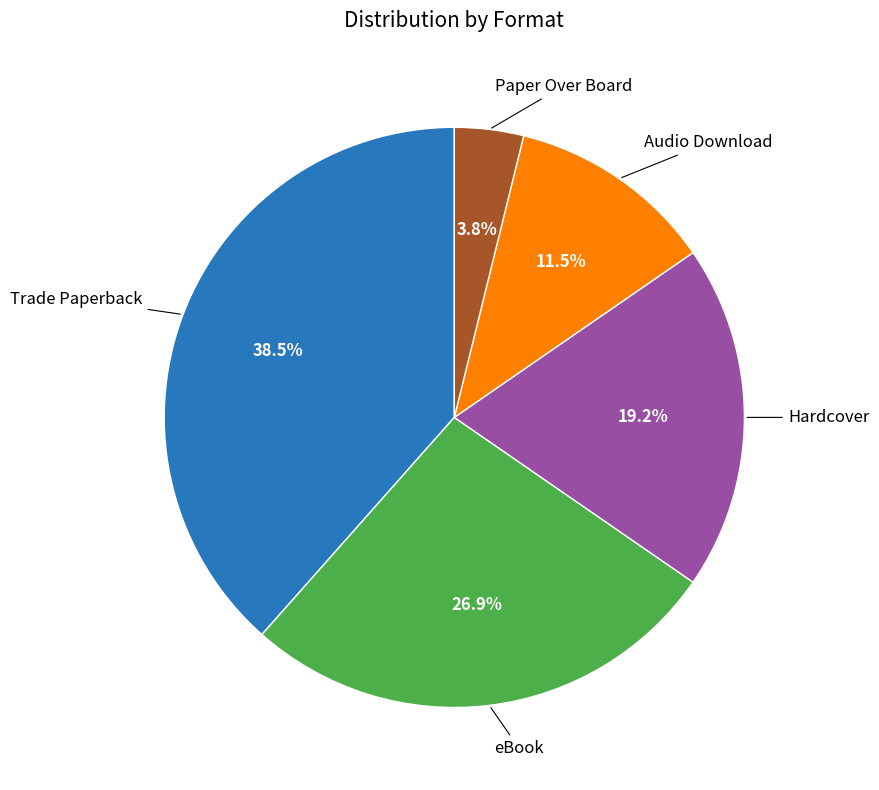

Is it true that Paper Over Board is 4% of the pie?

True